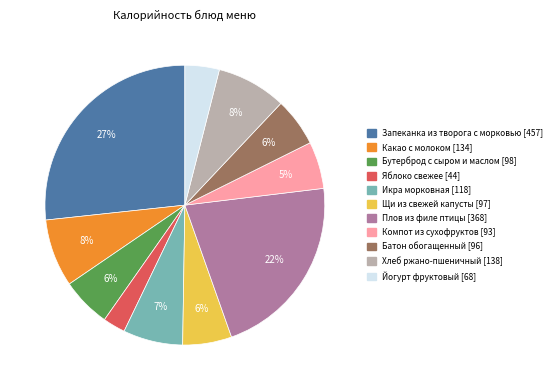

Count the number of slices in the pie.

11